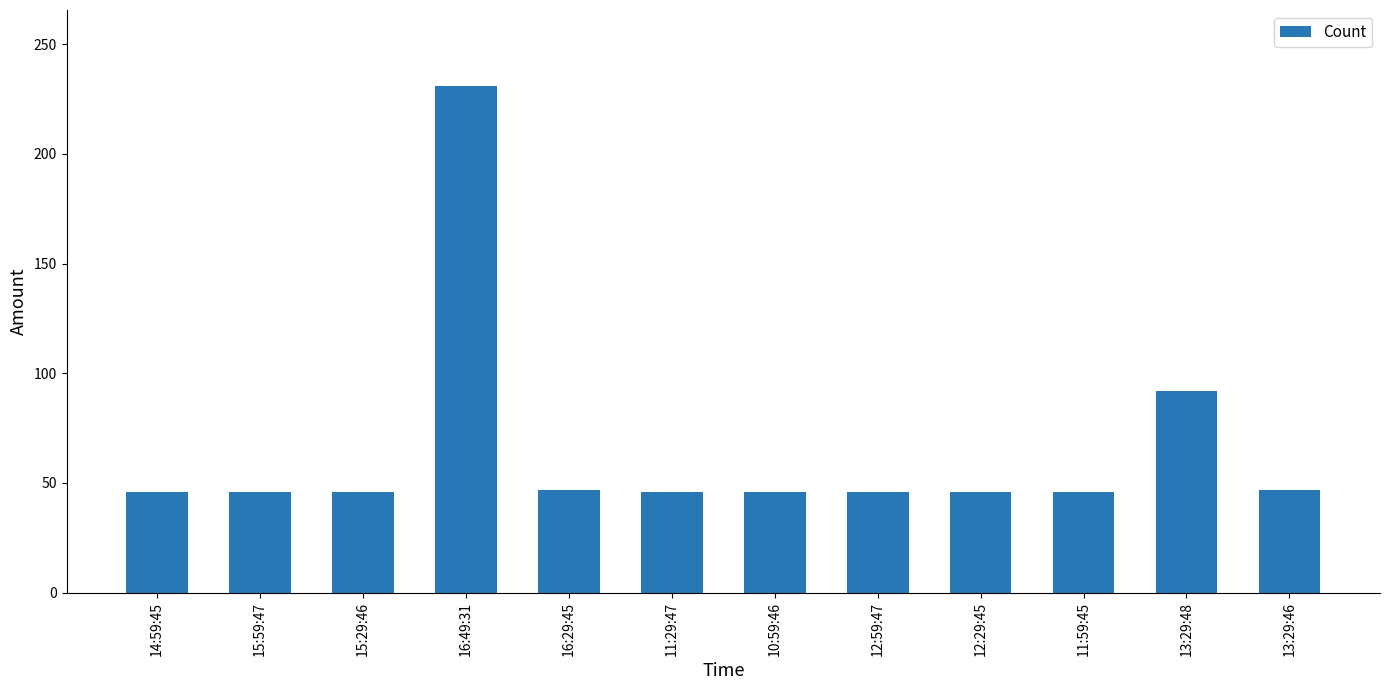

What is the difference between the maximum and minimum values?

185